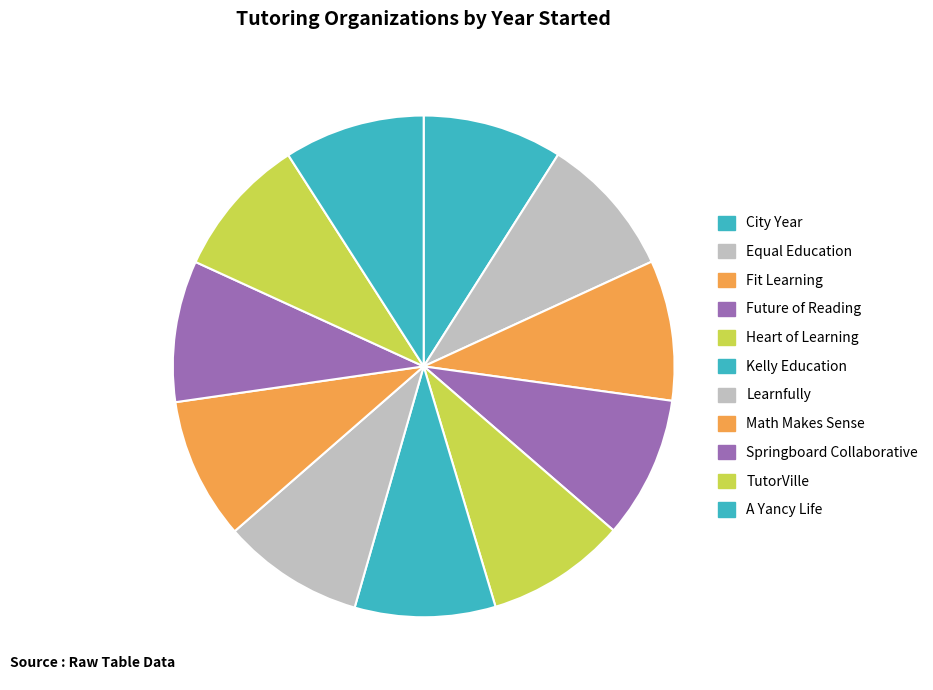

Does Fit Learning represent more than half of the total?

No